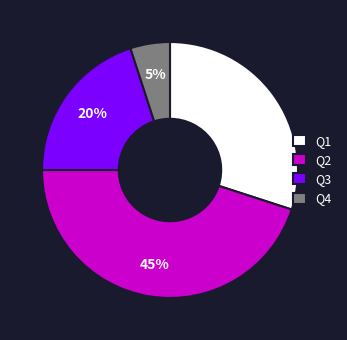

Rank the categories by value from highest to lowest.

Q2, Q1, Q3, Q4